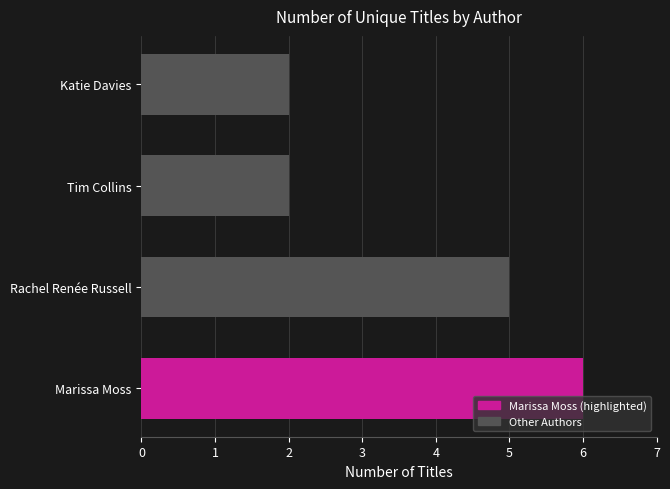

What is the greatest value displayed?

6